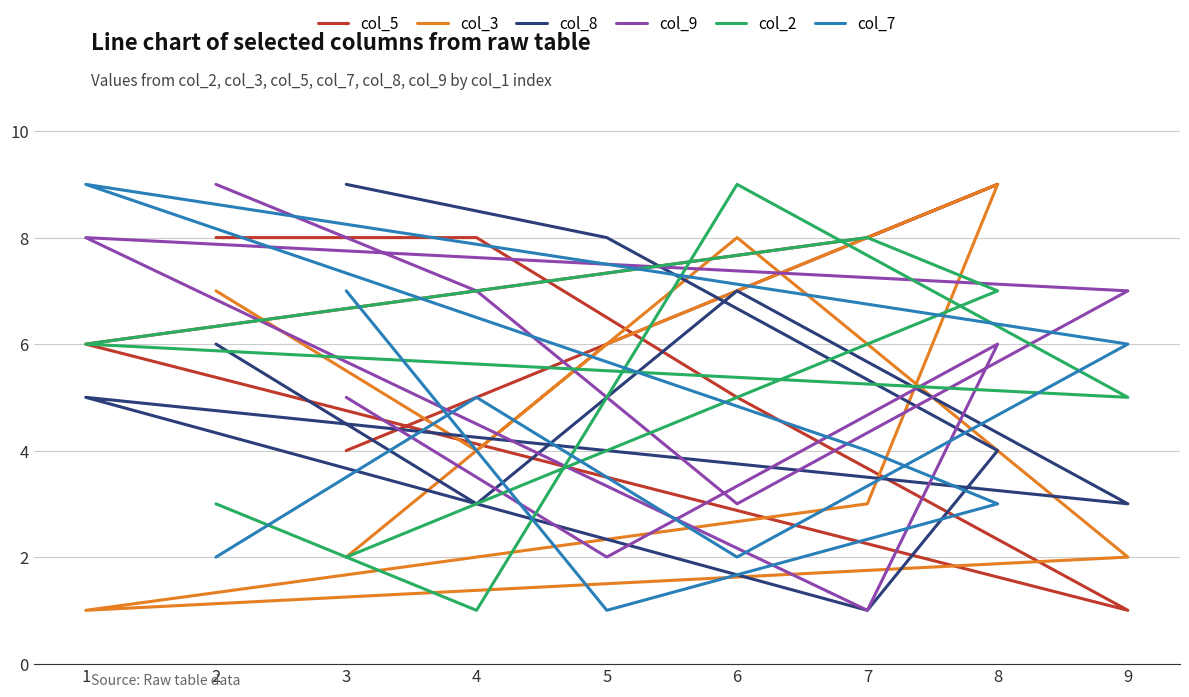

How many lines are shown in the chart?

6